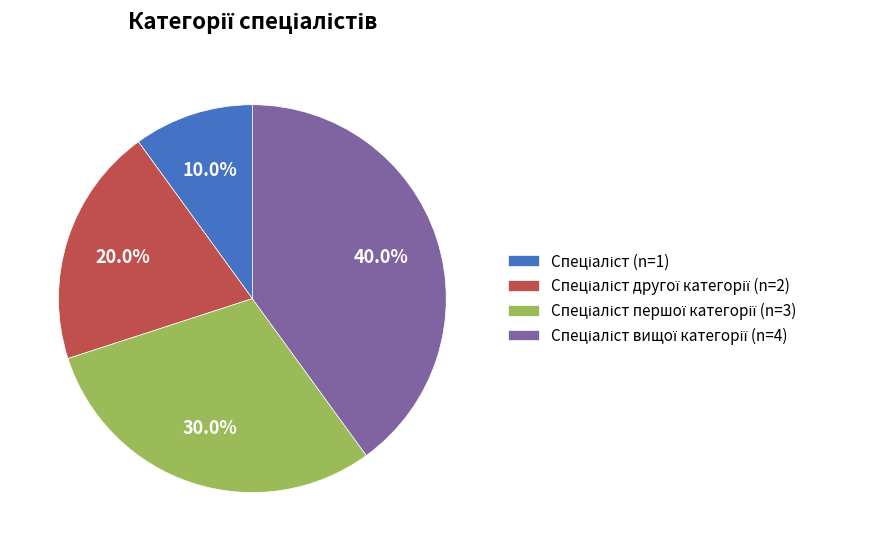

Does any single category account for the majority?

No